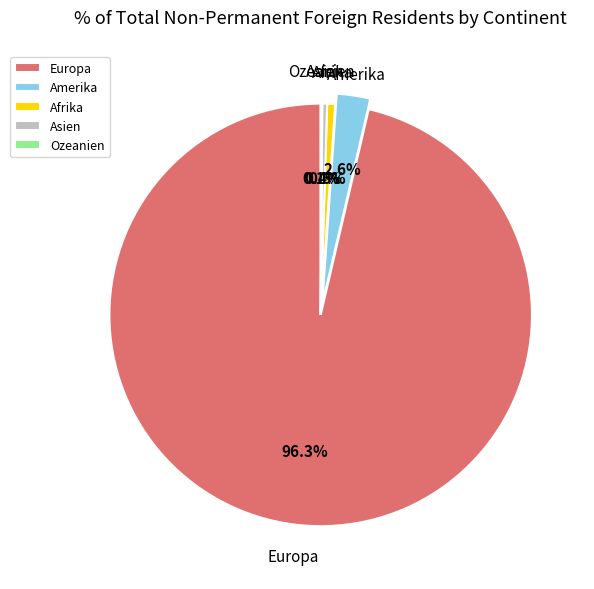

What percentage is NOT represented by Afrika?

99.4%